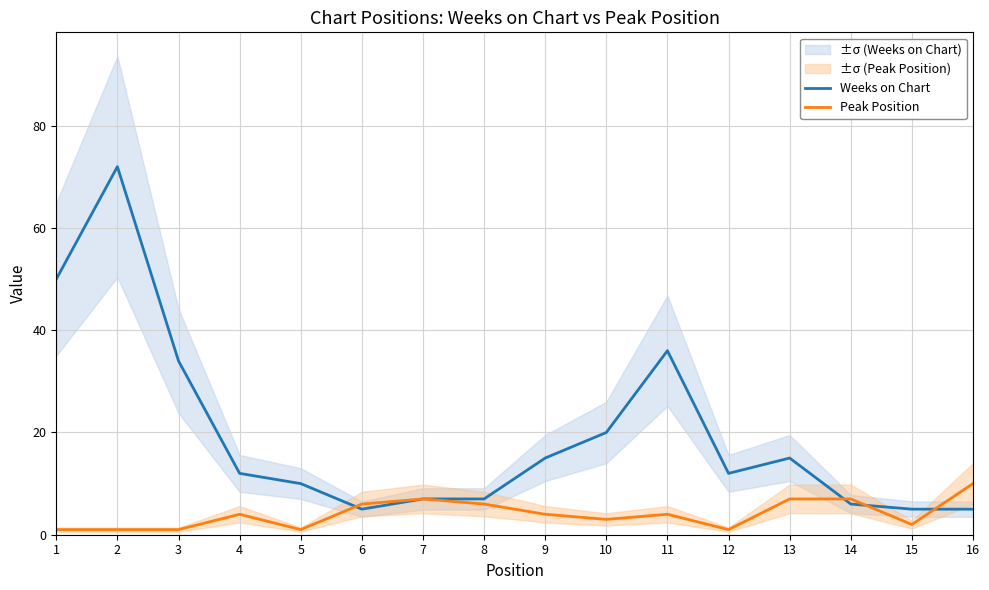

How many intersections are there between Weeks on Chart and Peak Position?

4